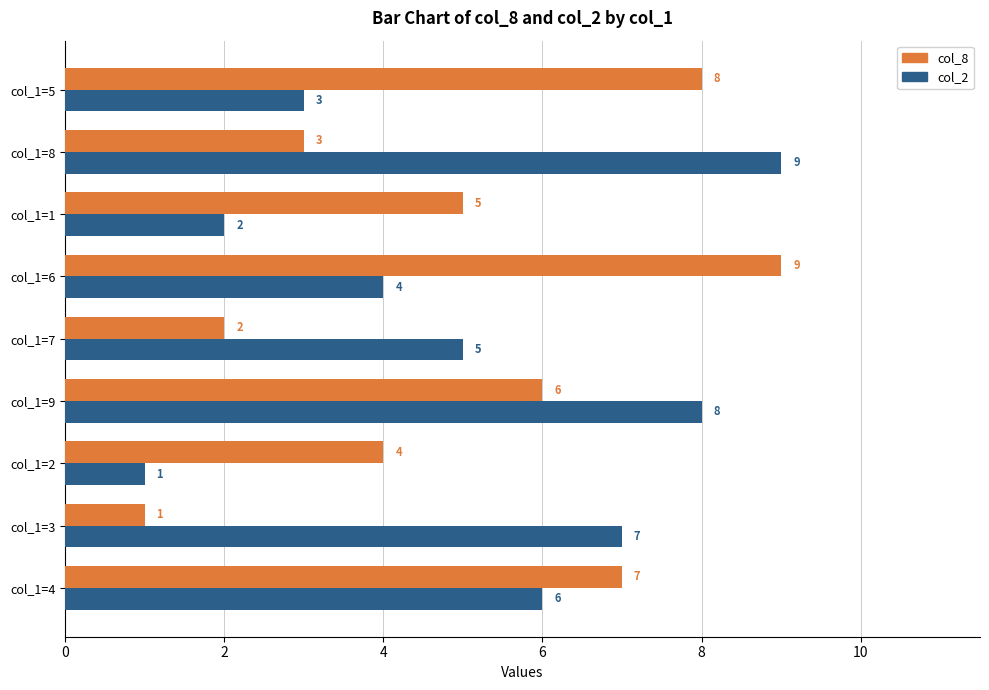

Between col_1=3 and col_1=2, which series saw the biggest shift?

col_2